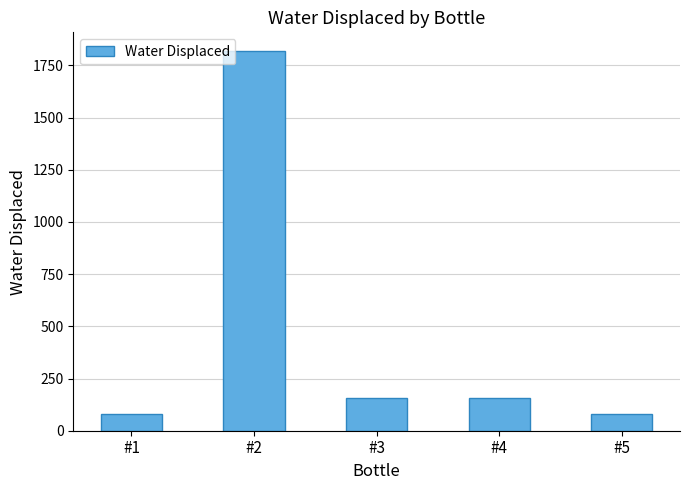

What is the value of the 4th bar from the left?

158.5